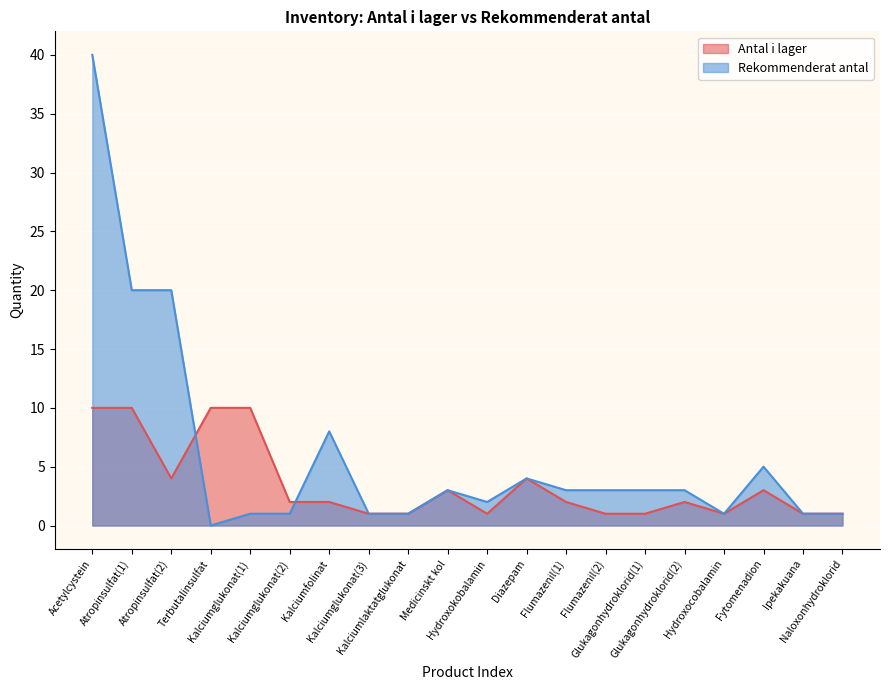

What is the average value of the Rekommenderat antal series?

6